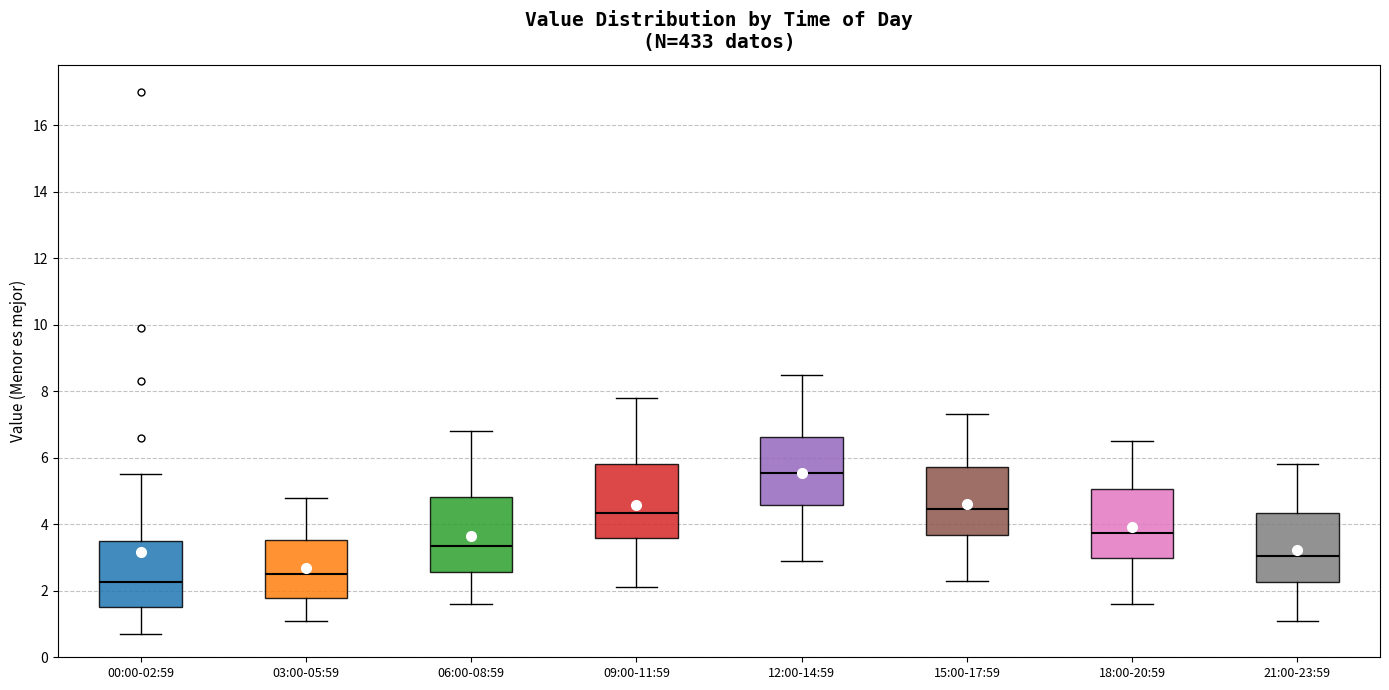

Which box's median line is the highest?

12:00-14:59